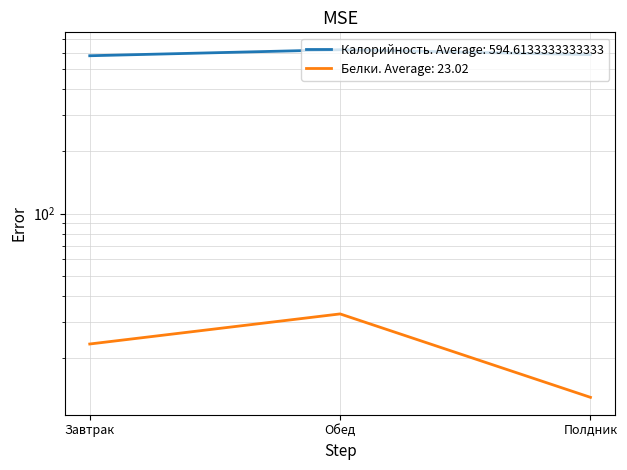

Between Обед and Полдник, which series saw the biggest shift?

Калорийность